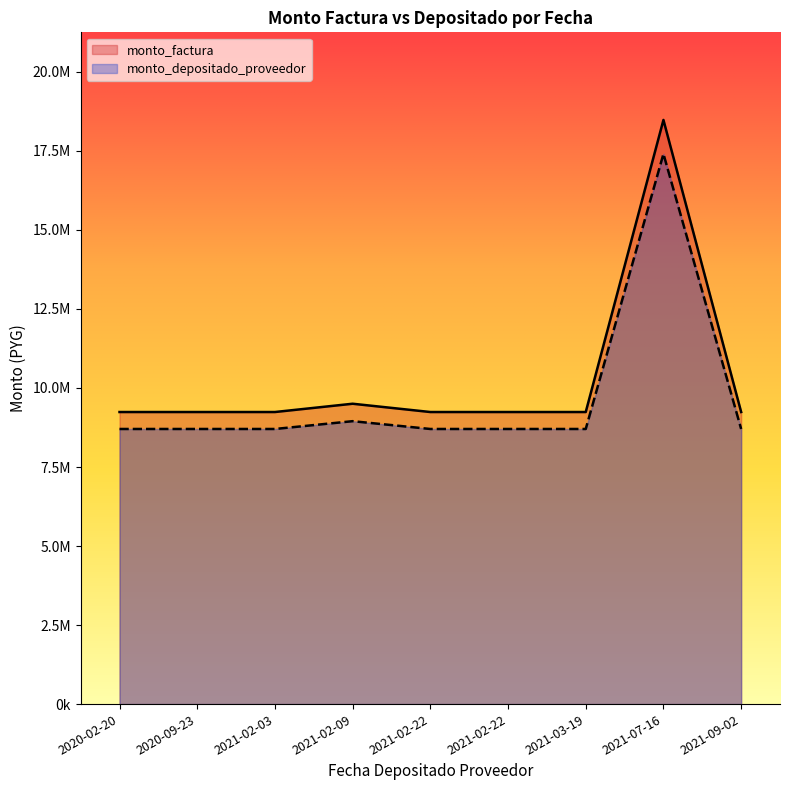

True or false: monto_factura and monto_depositado_proveedor intersect in this chart.

False